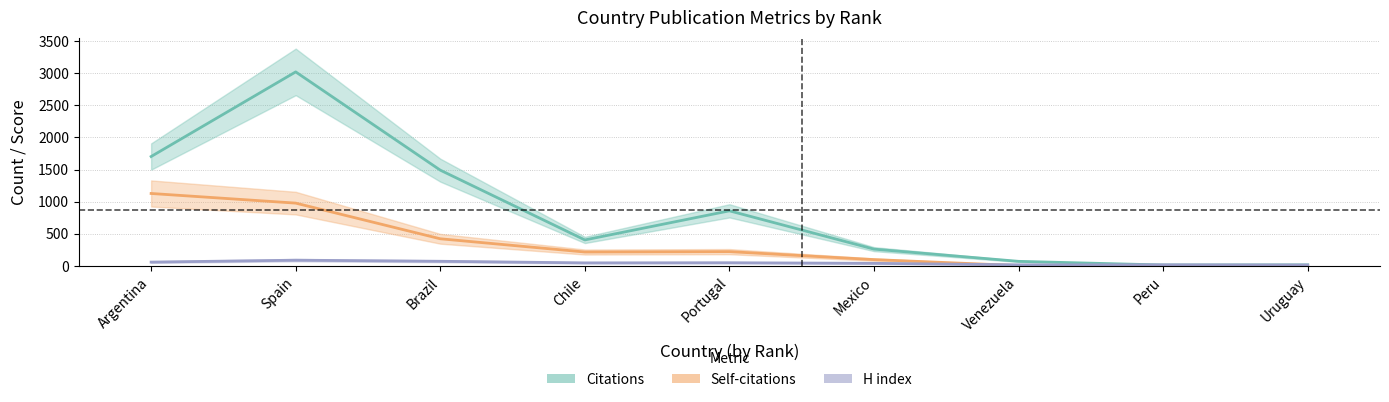

Where do H index and Self-citations first cross each other?

Mexico and Venezuela